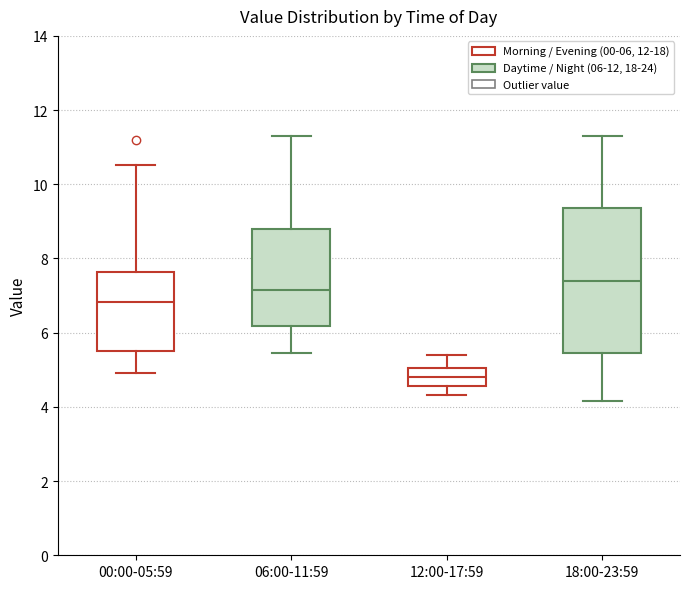

Where is the upper edge of the box for 06:00-11:59 on the y-axis? The values are not printed on the chart, so give them approximately, as read against the axis.

8.8